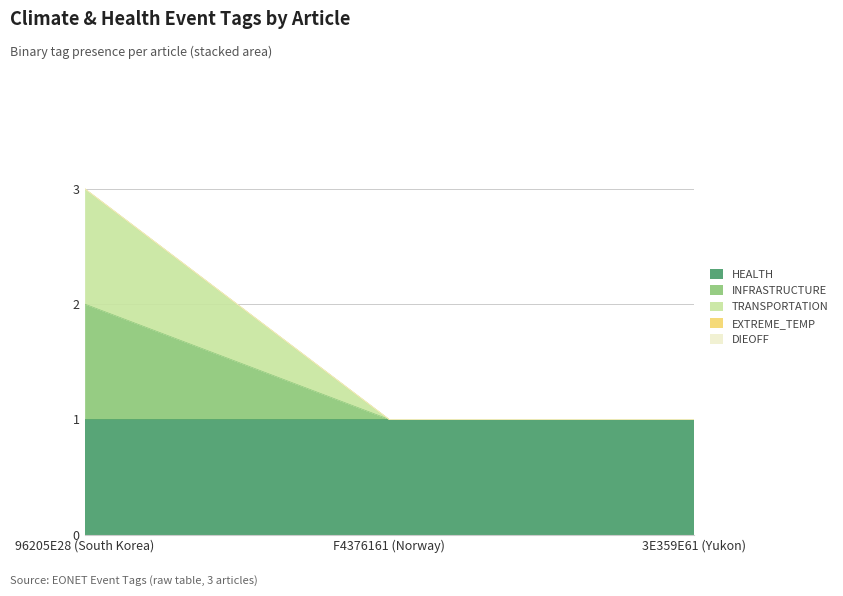

Which series has the largest range (max minus min)?

INFRASTRUCTURE